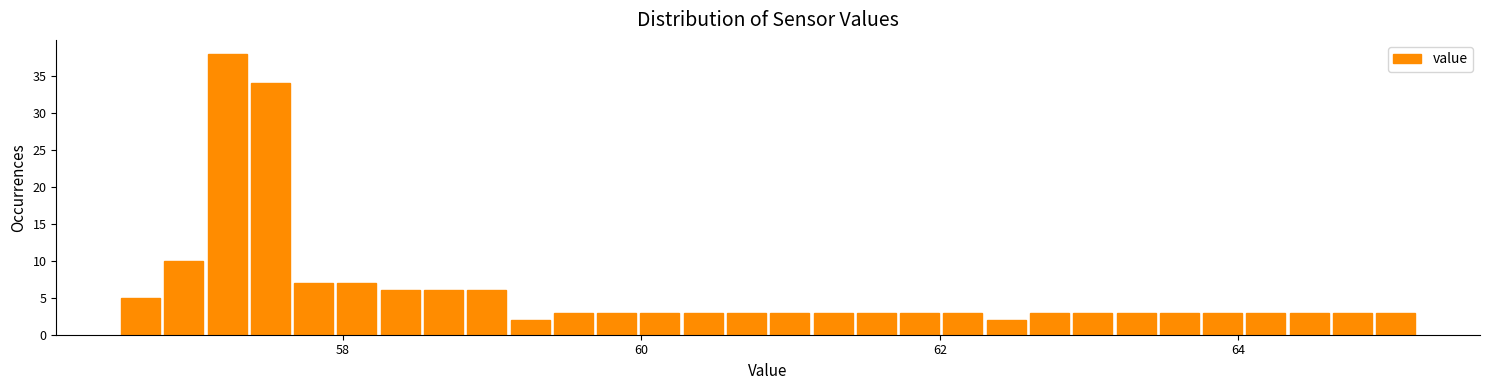

Read against the x-axis, roughly where is the centre of the tallest bar?

57.2